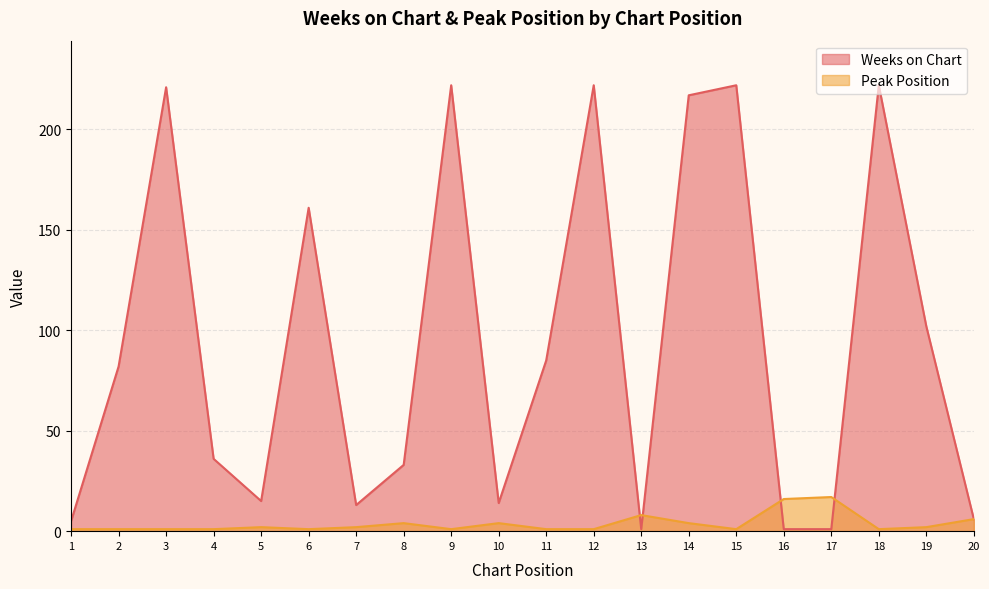

Which series ends up on top after the final intersection of Weeks on Chart and Peak Position?

Weeks on Chart